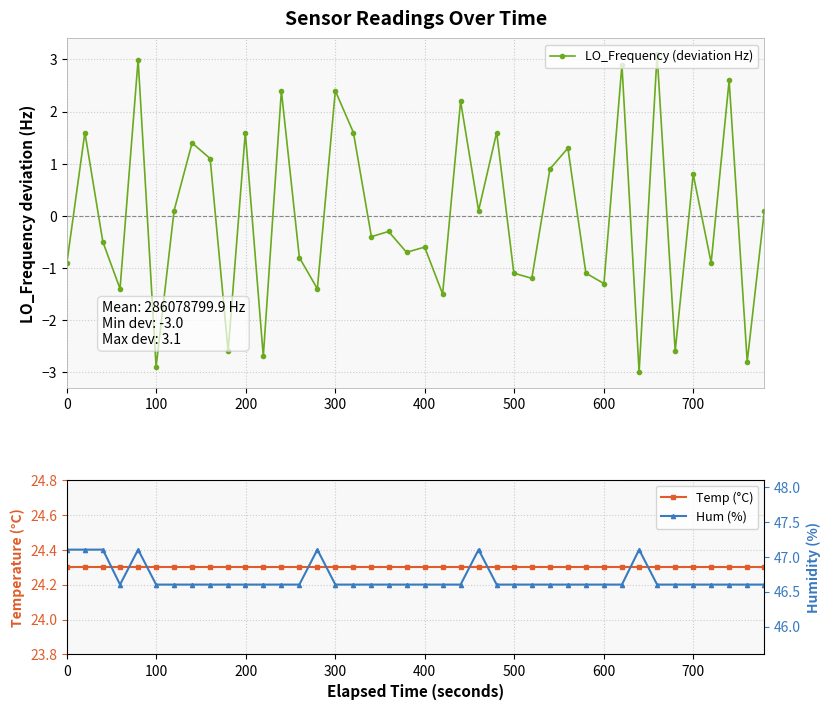

True or false: LO_Frequency (deviation Hz) has more than 2 points higher than both neighbors.

True